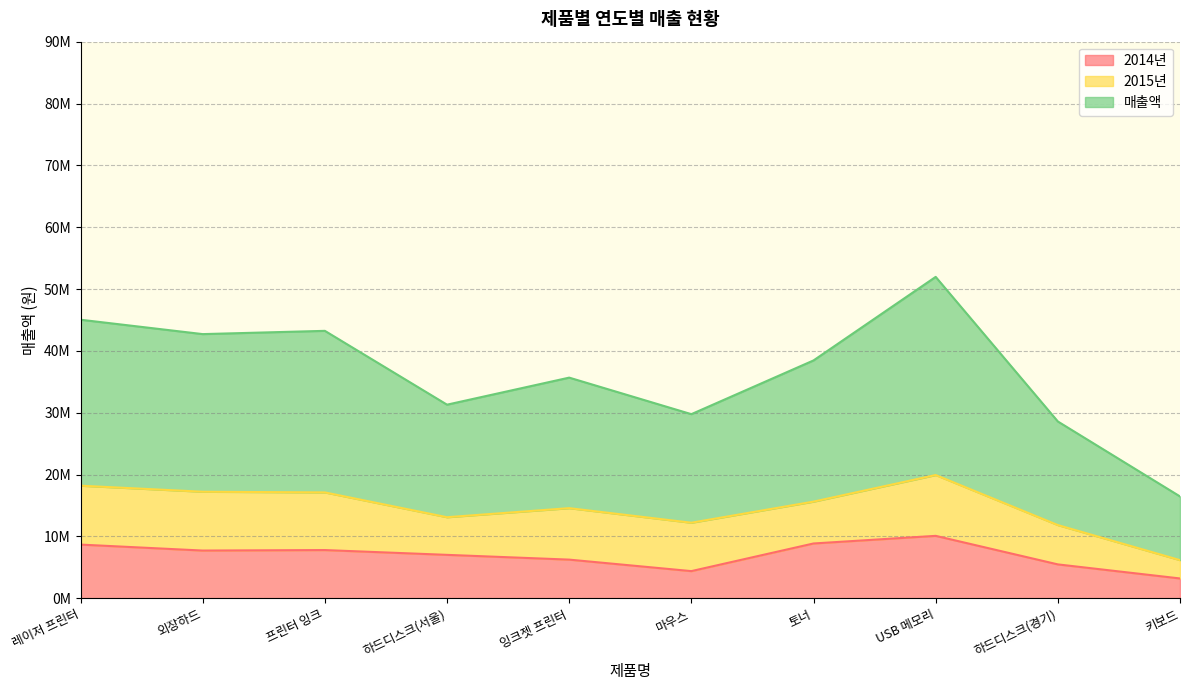

What is the difference between the 2014년 values at 레이저 프린터 and 외장하드?

964410